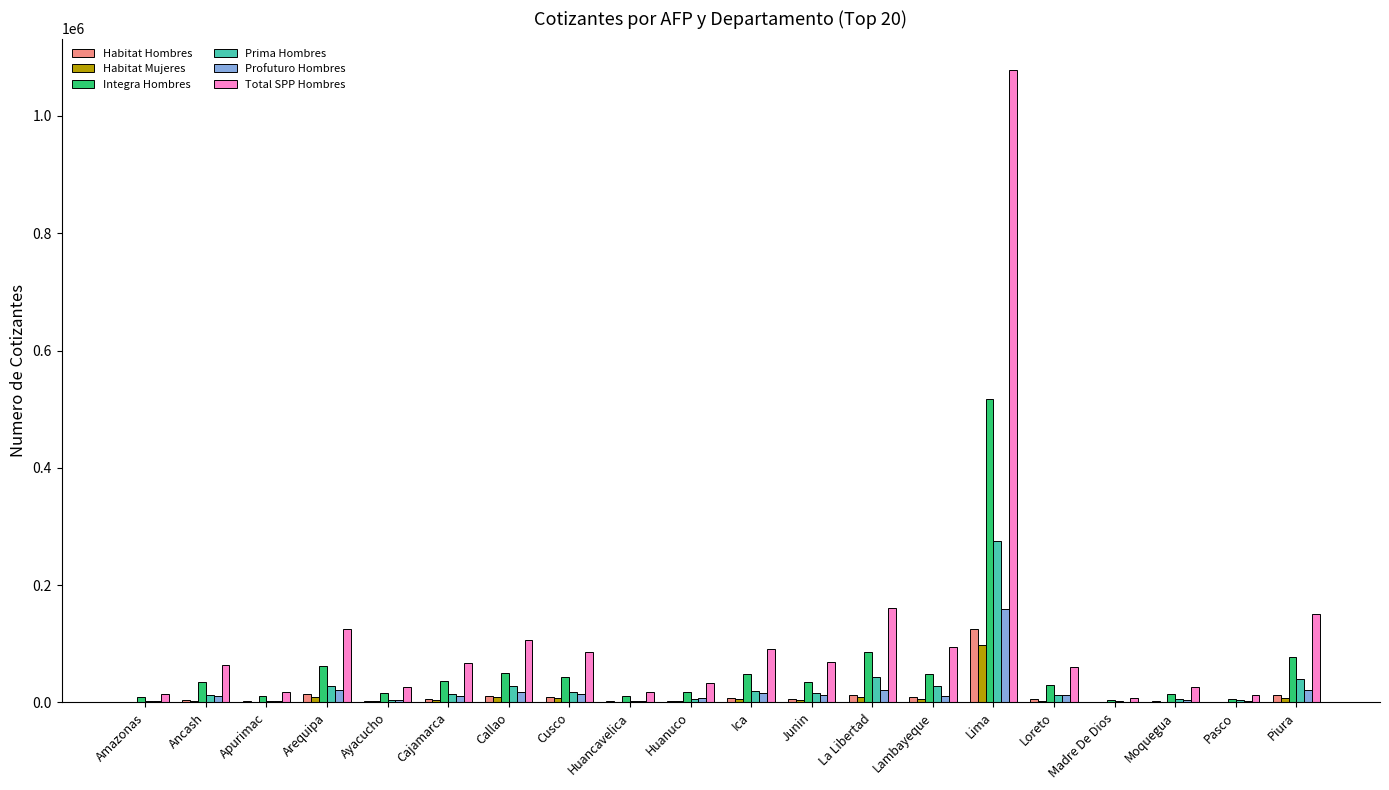

Is the value of Integra Hombres at Ica greater than the value of Habitat Mujeres at Callao?

Yes